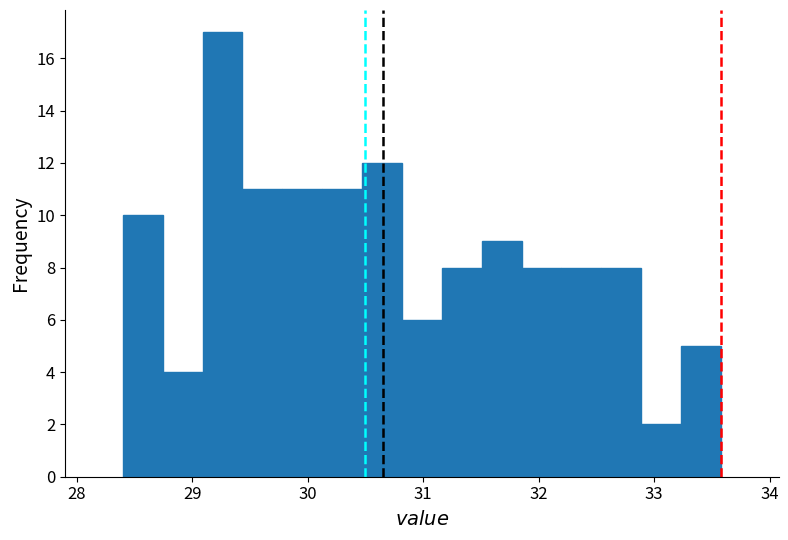

Around what value on the x-axis is the tallest bar? Give the approximate position of its centre, as read against the axis.

29.3